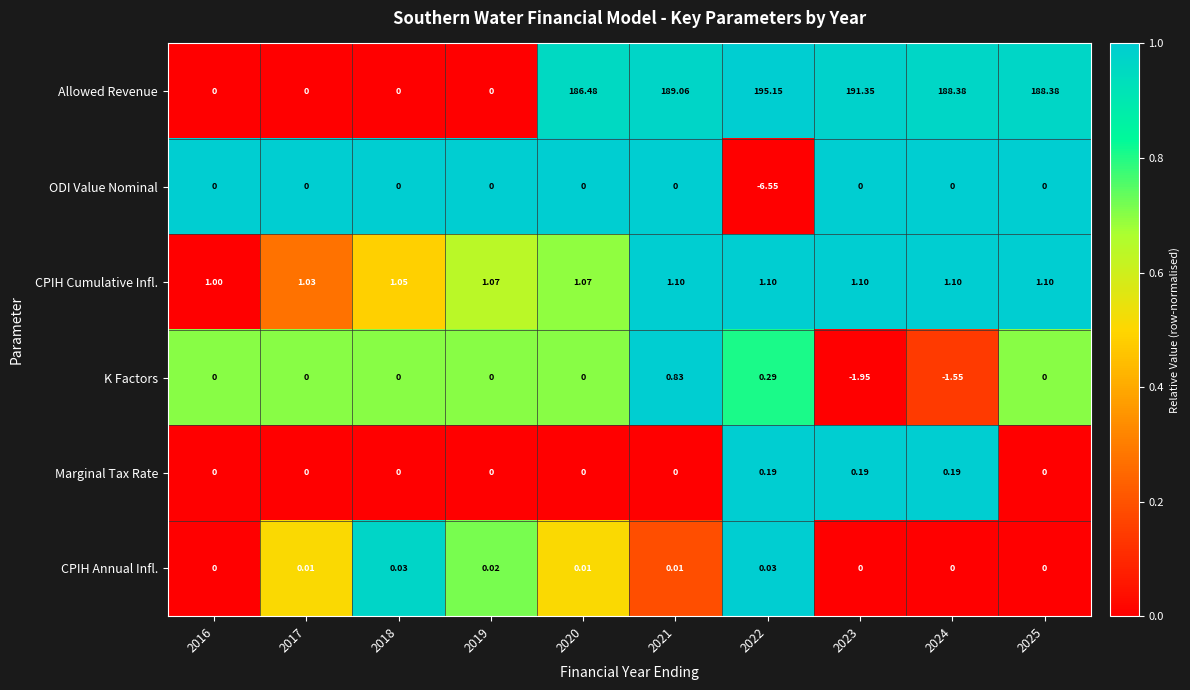

Is the value of CPIH Cumulative Infl. at 2017 greater than the value of K Factors at 2018?

Yes